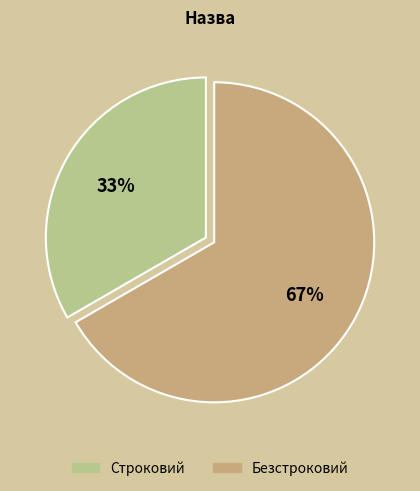

How many segments does this pie chart have?

2